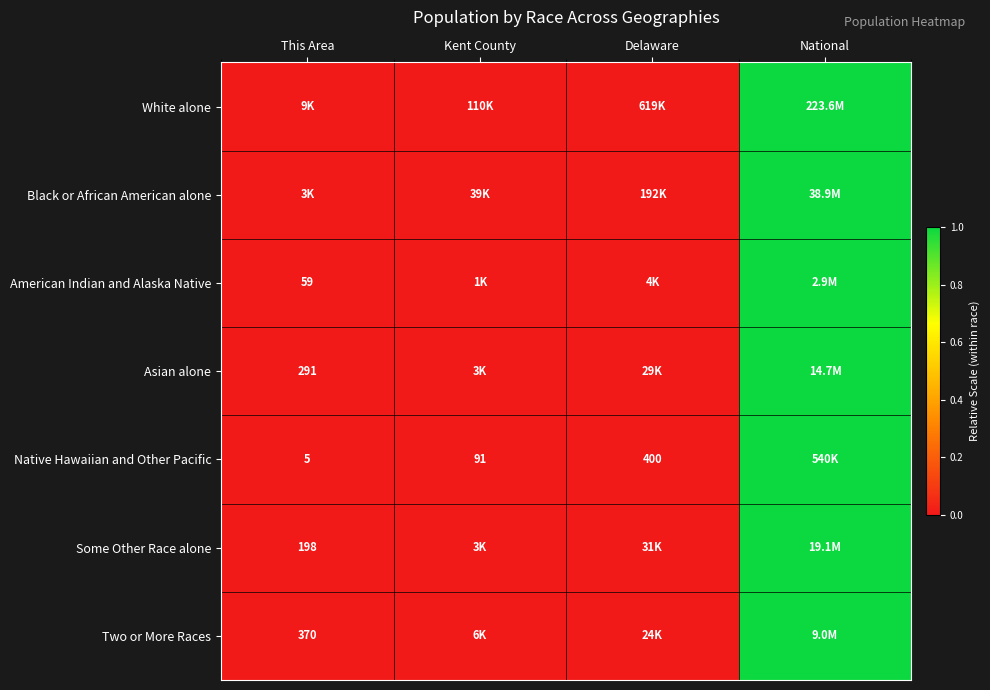

Which series has the widest spread of values?

White alone